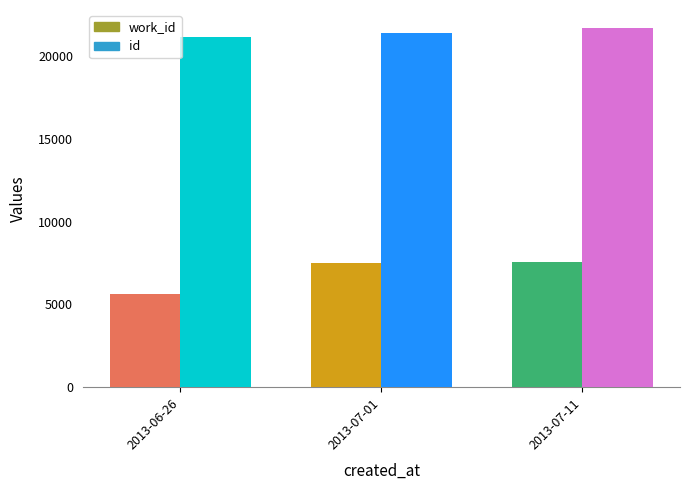

Read the work_id value at 2013-07-01, to the nearest 10.

7500